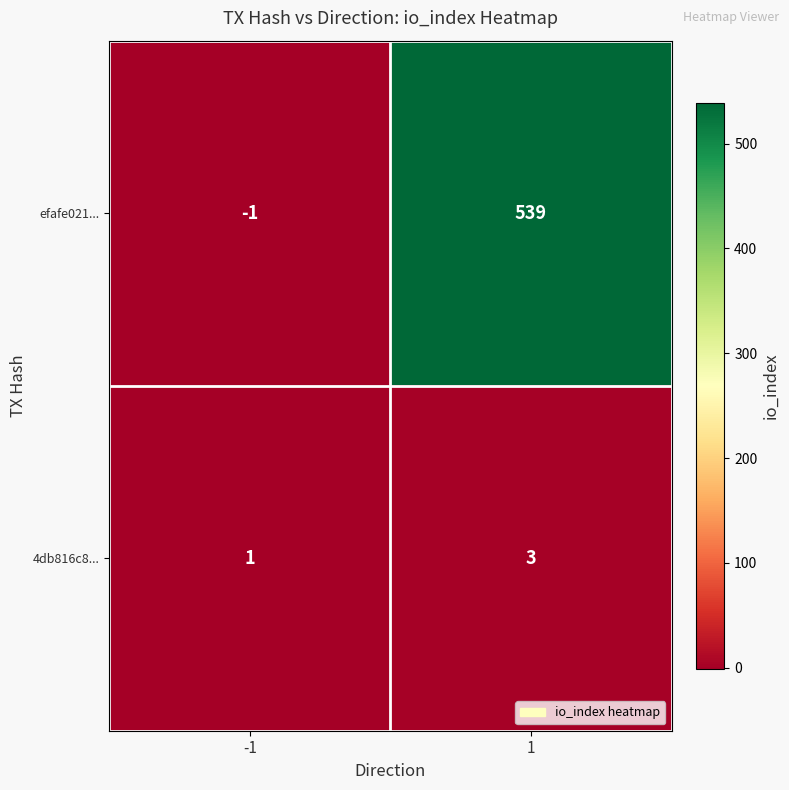

At 1, list the series in order from largest to smallest.

efafe021..., 4db816c8...